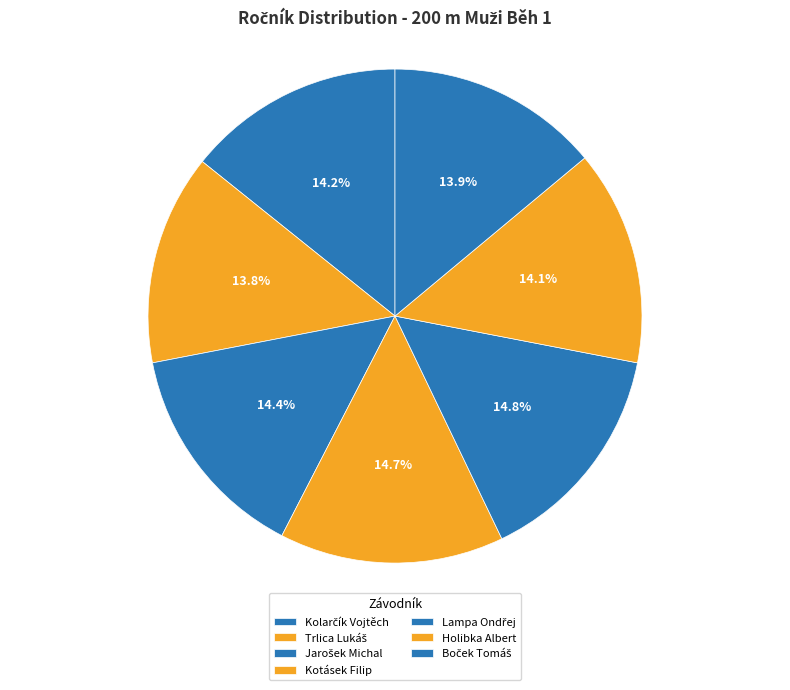

To the nearest percent, what portion does Trlica Lukáš represent?

14%